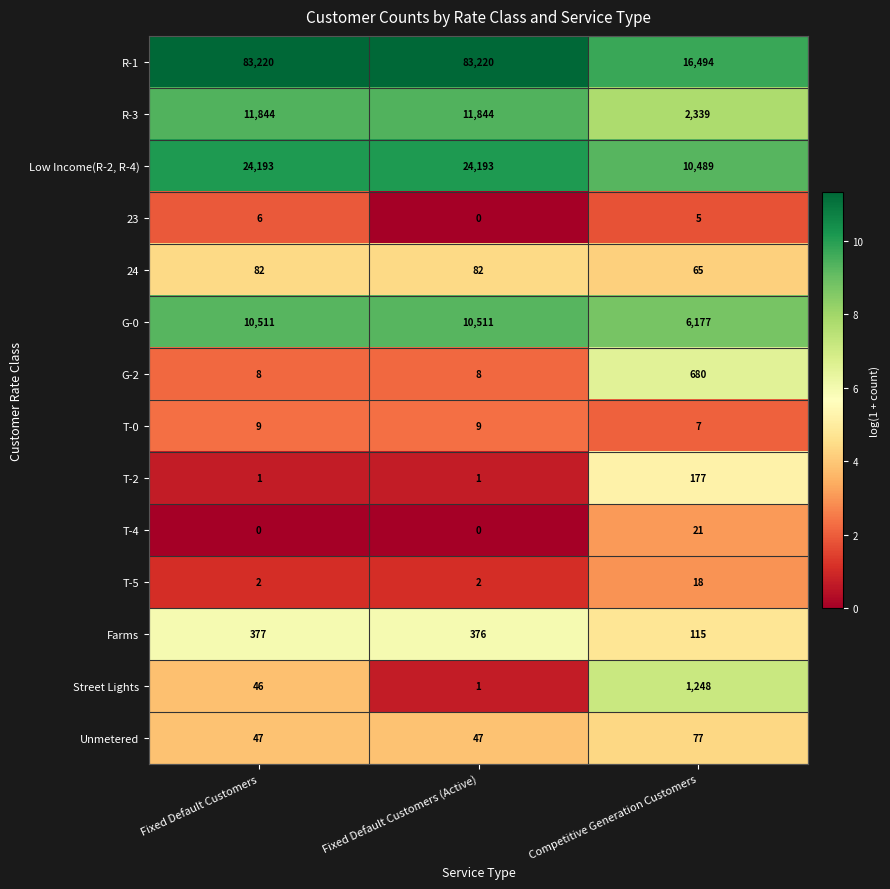

At how many categories does at least one series exceed 1?

3